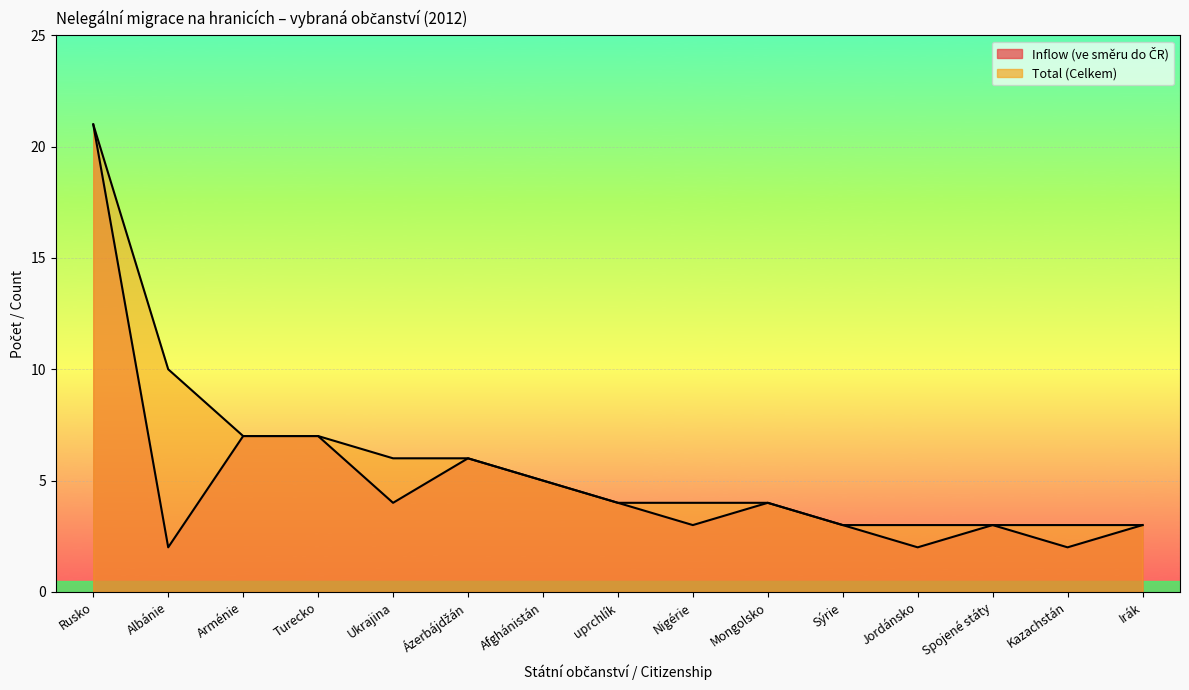

At which label is Inflow (ve směru do ČR) closest to 11?

Arménie